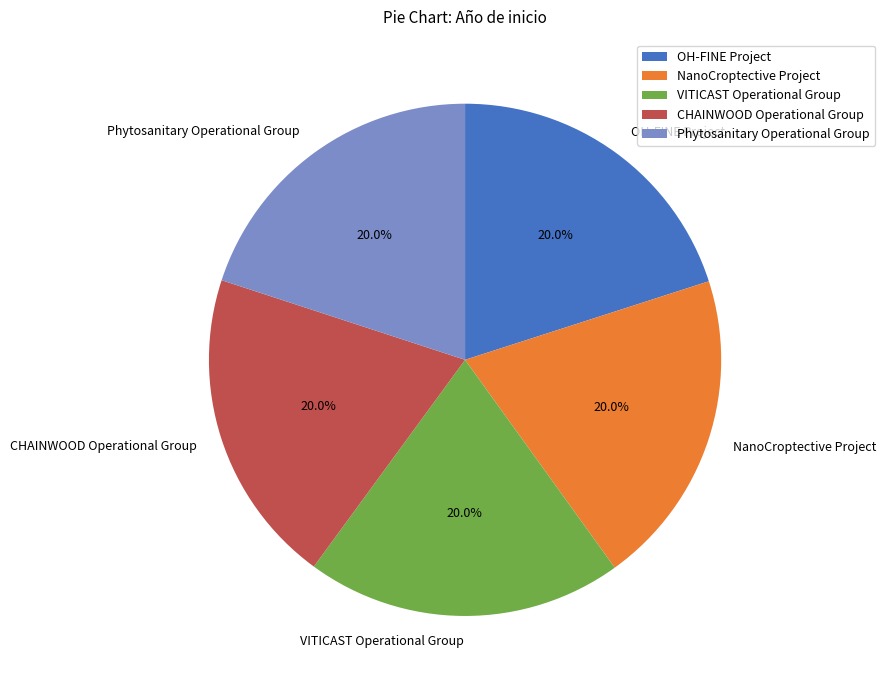

To the nearest percent, what is the combined percentage of VITICAST Operational Group and CHAINWOOD Operational Group?

40%